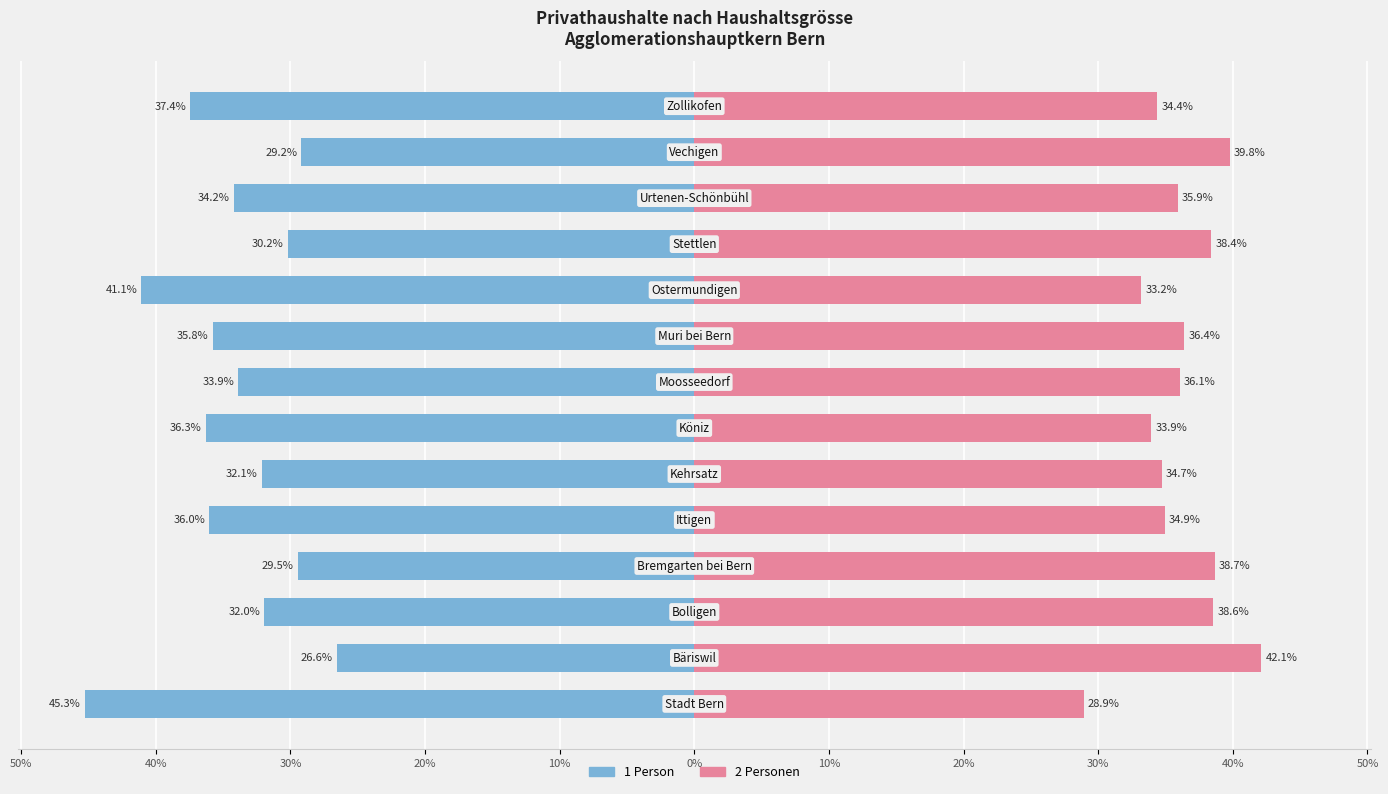

Rank the series by their average value, from lowest to highest.

1 Person, 2 Personen